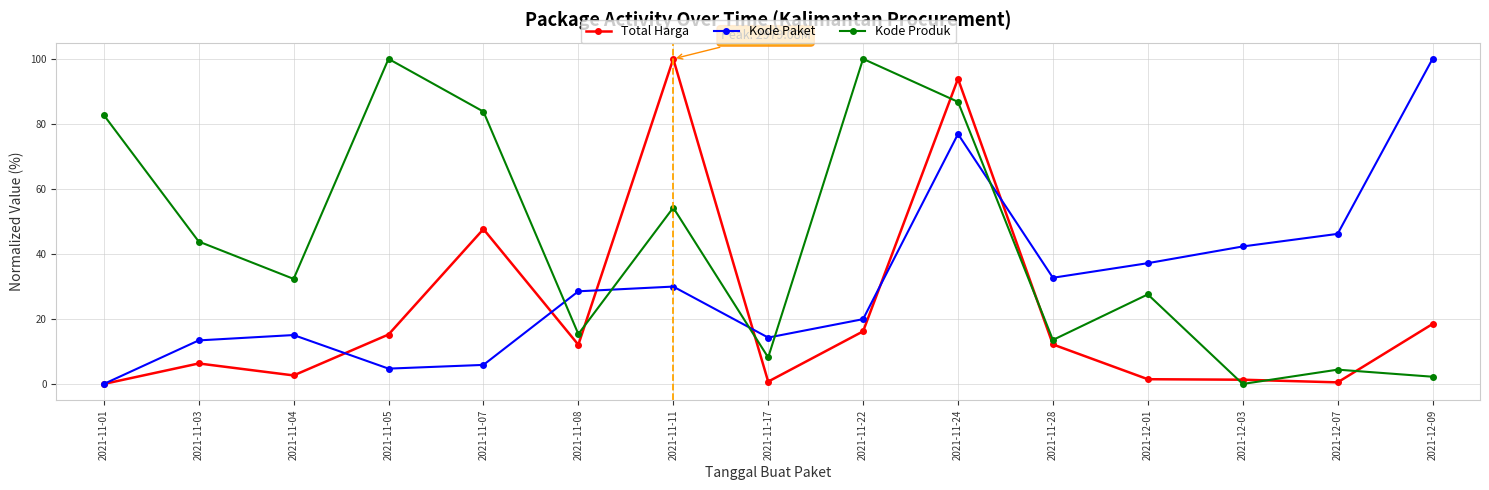

What position from the left is 2021-11-08?

6